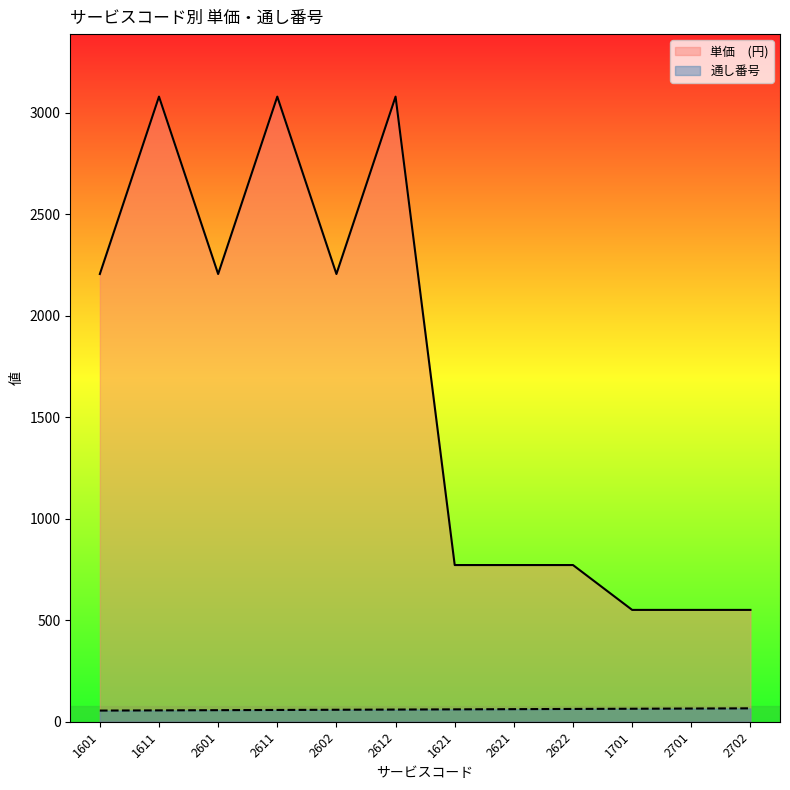

Which series has the largest range (max minus min)?

単価　(円)